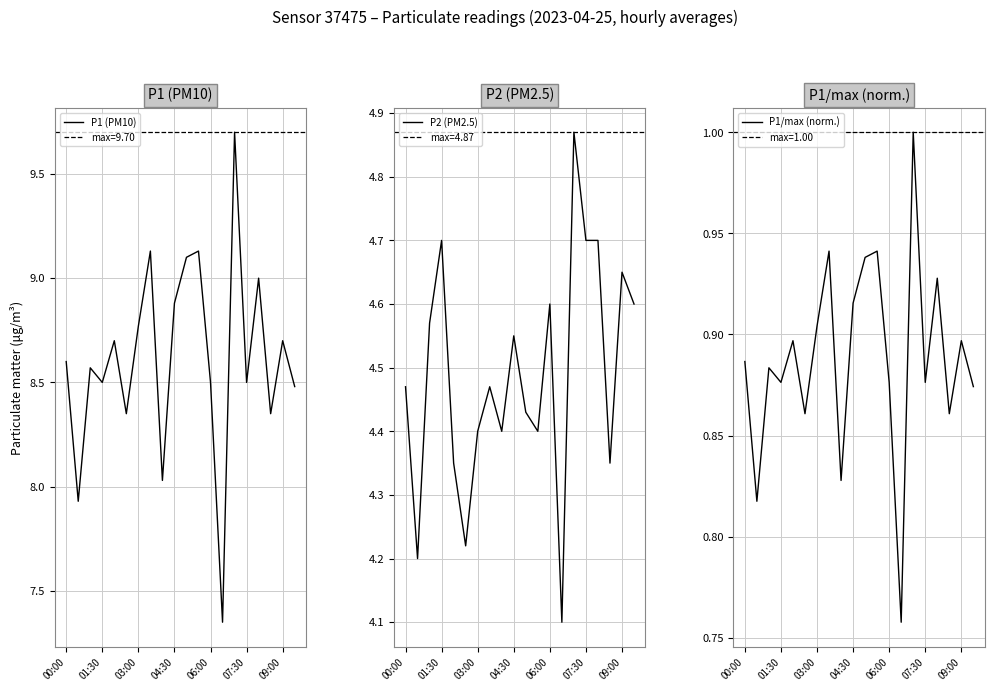

What is the total value across all series at 11?

14.5